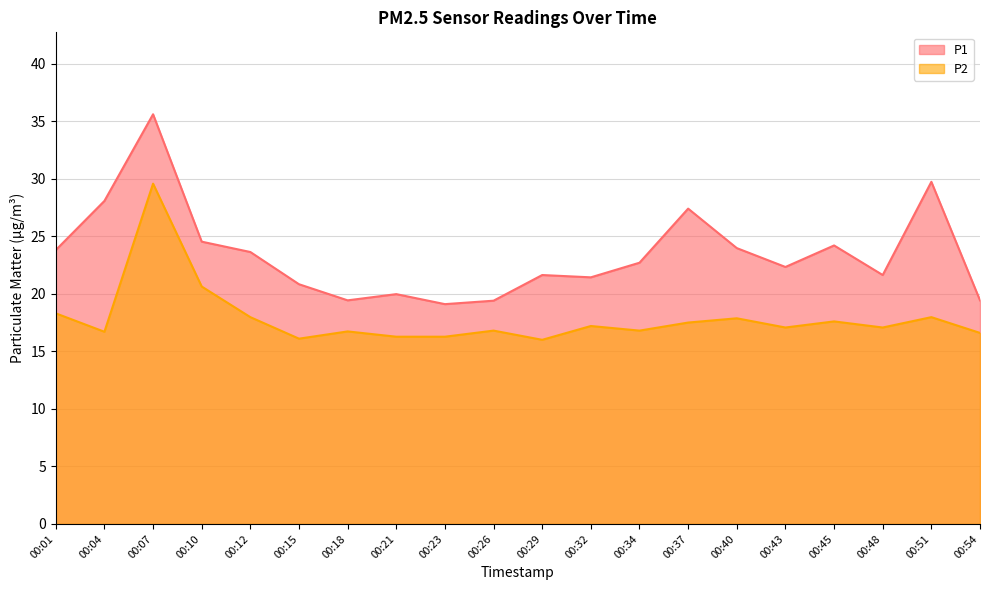

True or false: P2 has a value of 17.6 at 00:45.

True